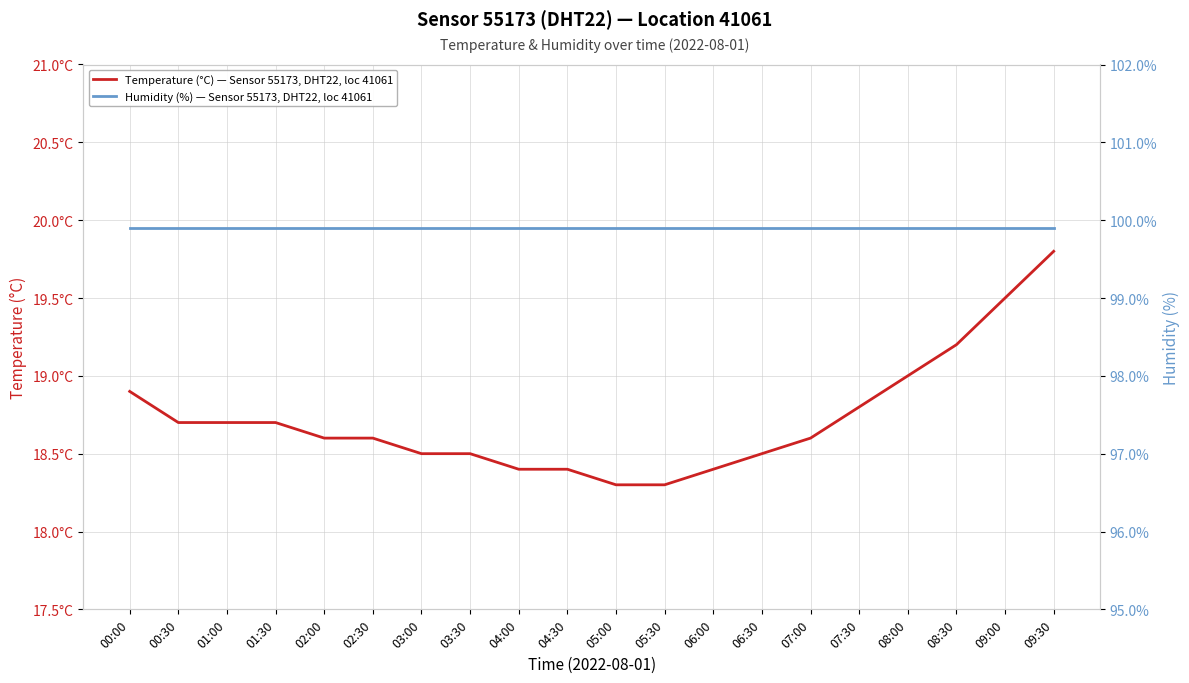

At how many categories does at least one series exceed 18?

20